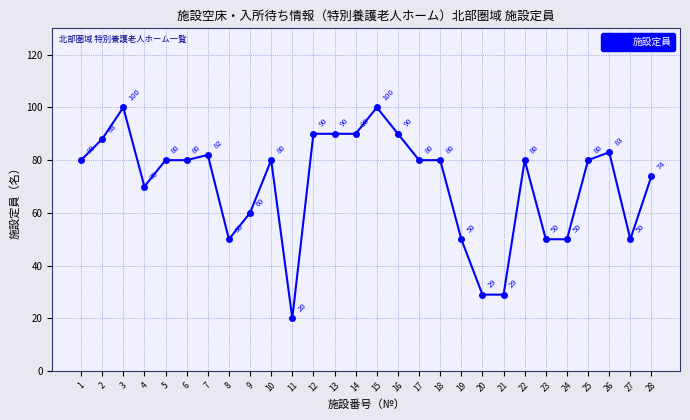

What is the change in value from 16 to 23?

-40